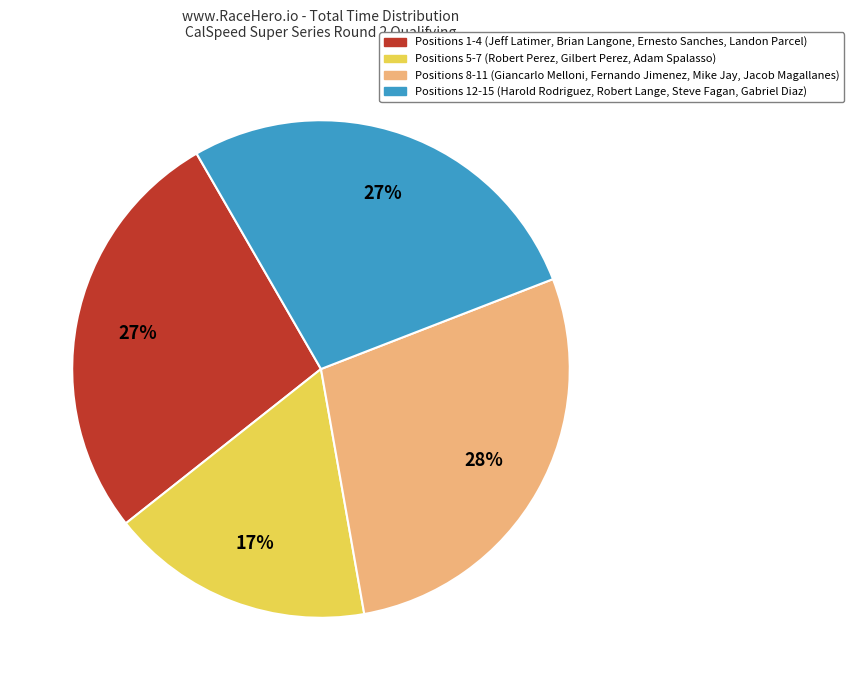

To the nearest percent, what is the average slice percentage?

25%